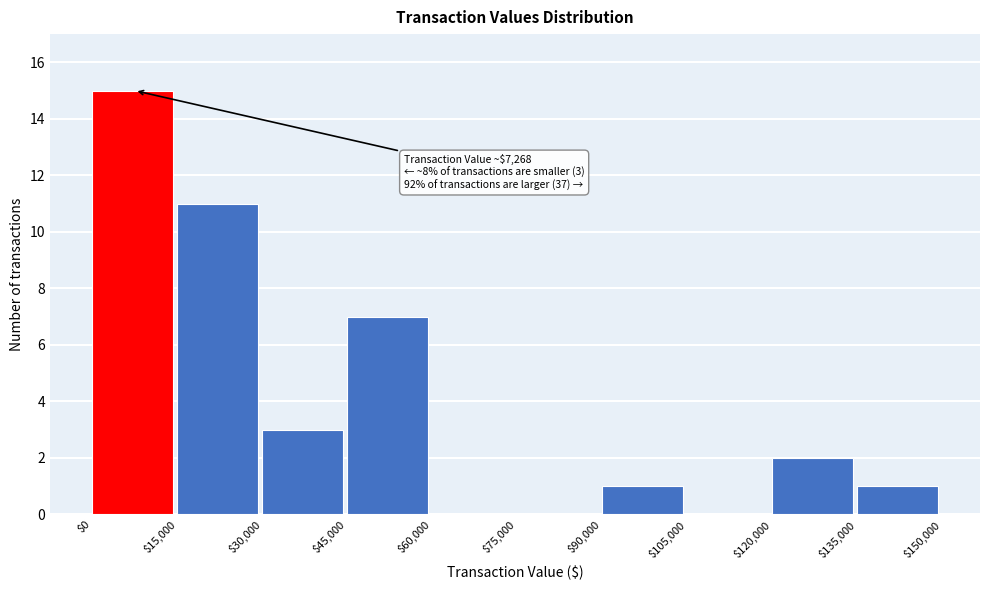

Which range on the x-axis has the tallest bar?

$0 to $15,000